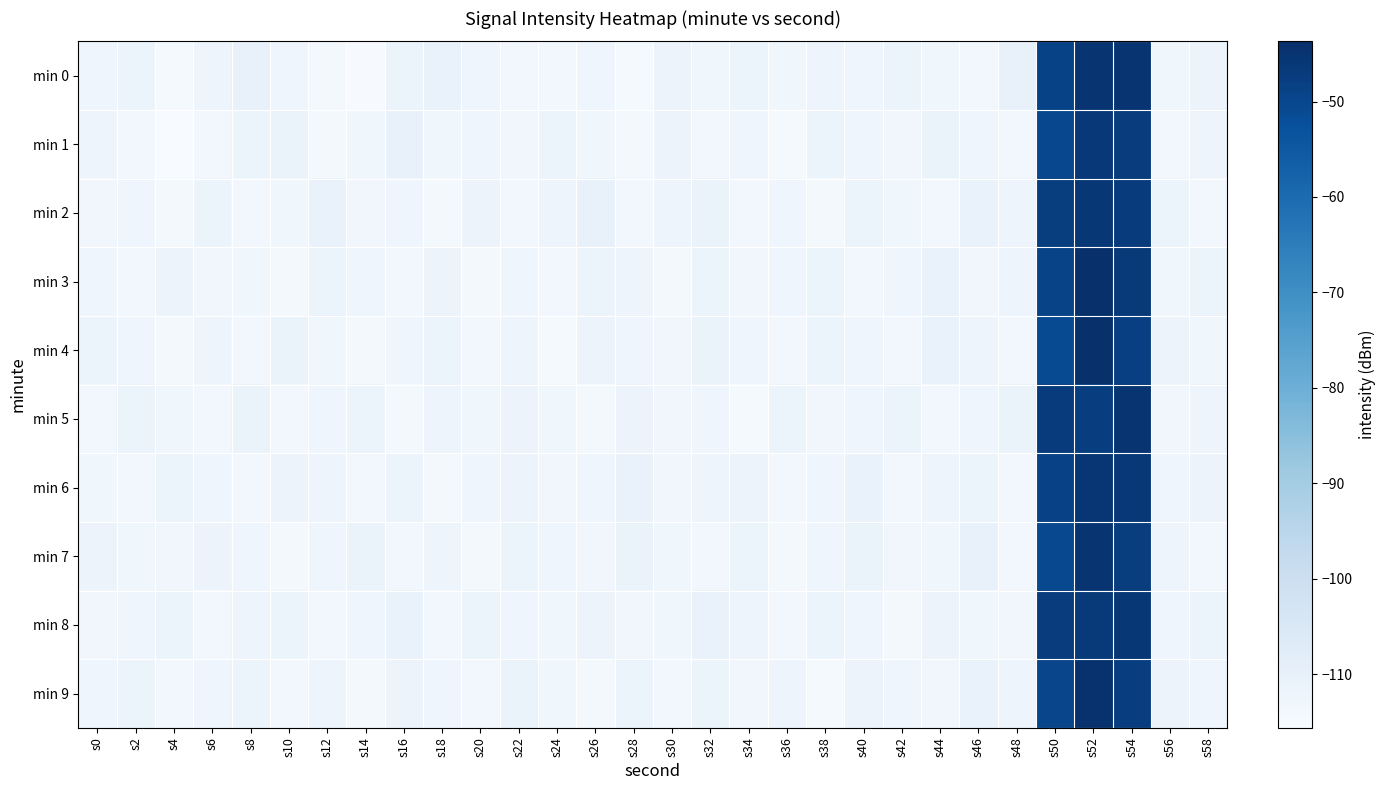

Which label corresponds to the largest value in the chart?

s52